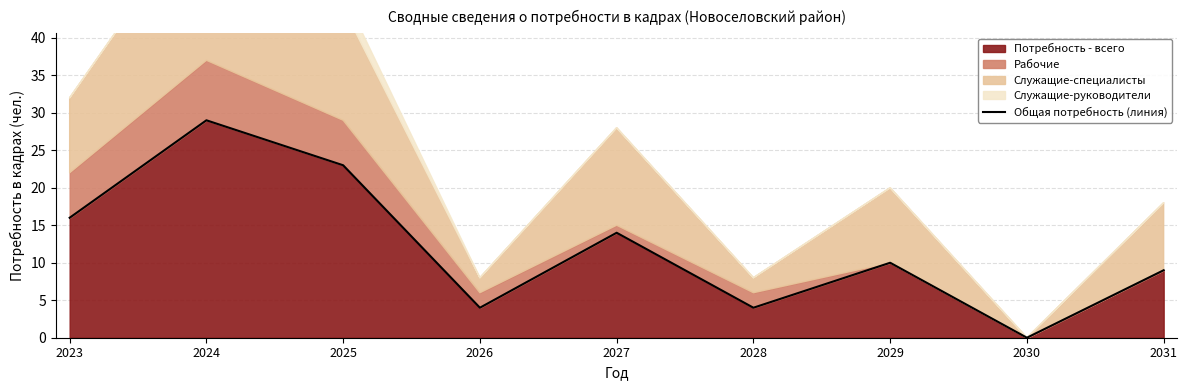

Where does the data first go above 10?

2023